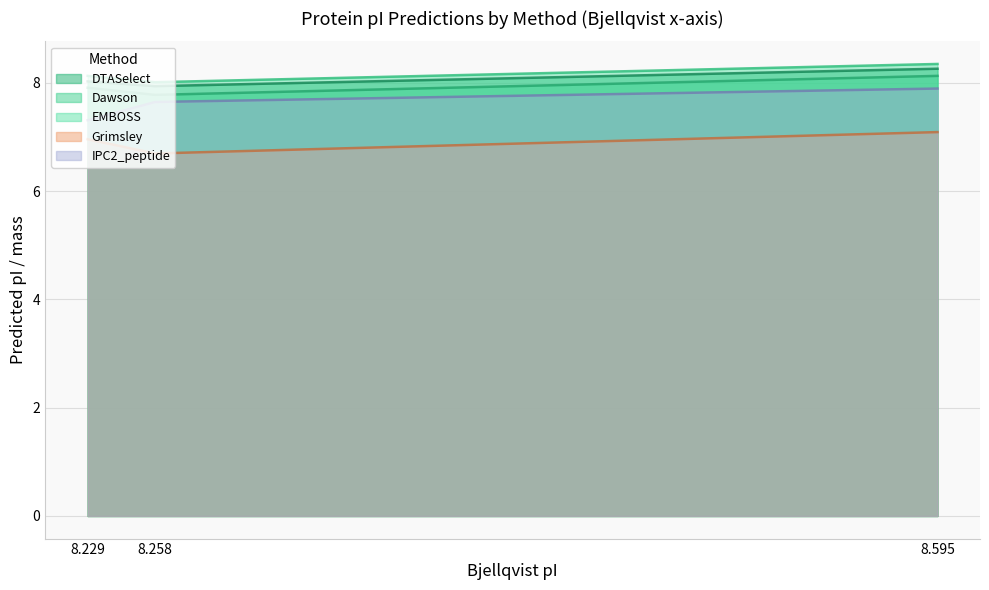

What is the minimum value shown in the chart?

6.7